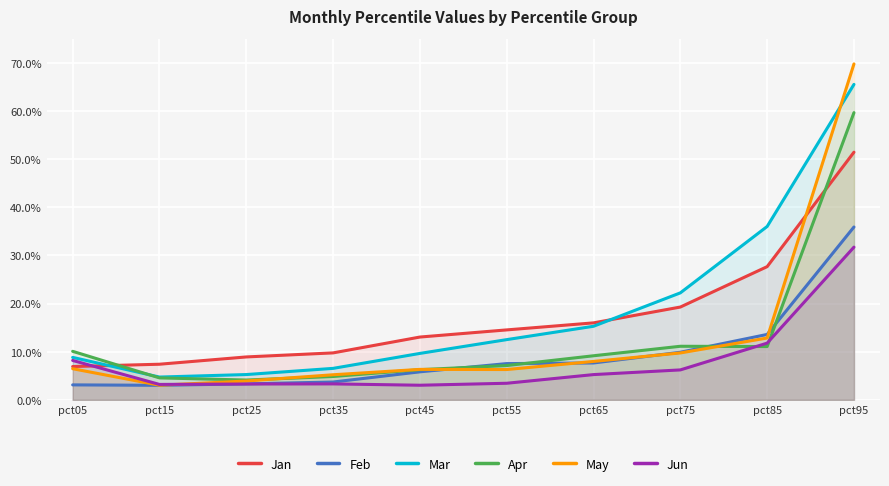

At which category does the chart reach its peak across all series?

pct95